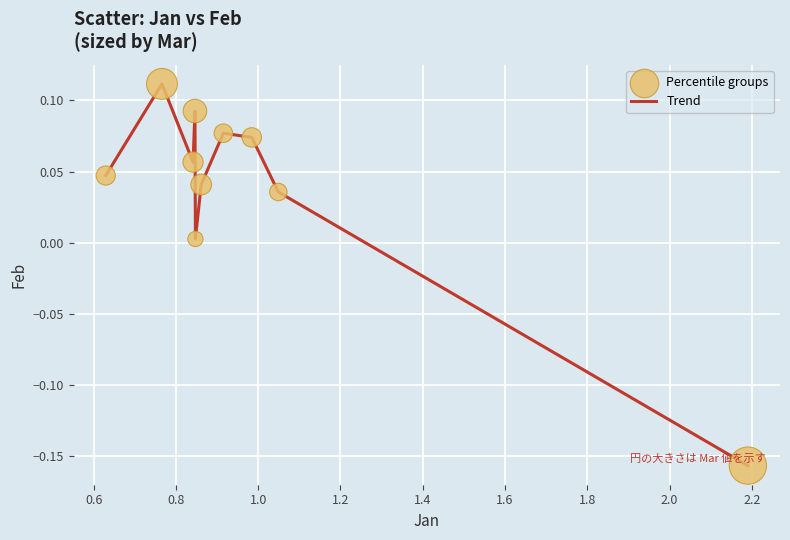

What is the difference between the maximum and minimum values?

0.3